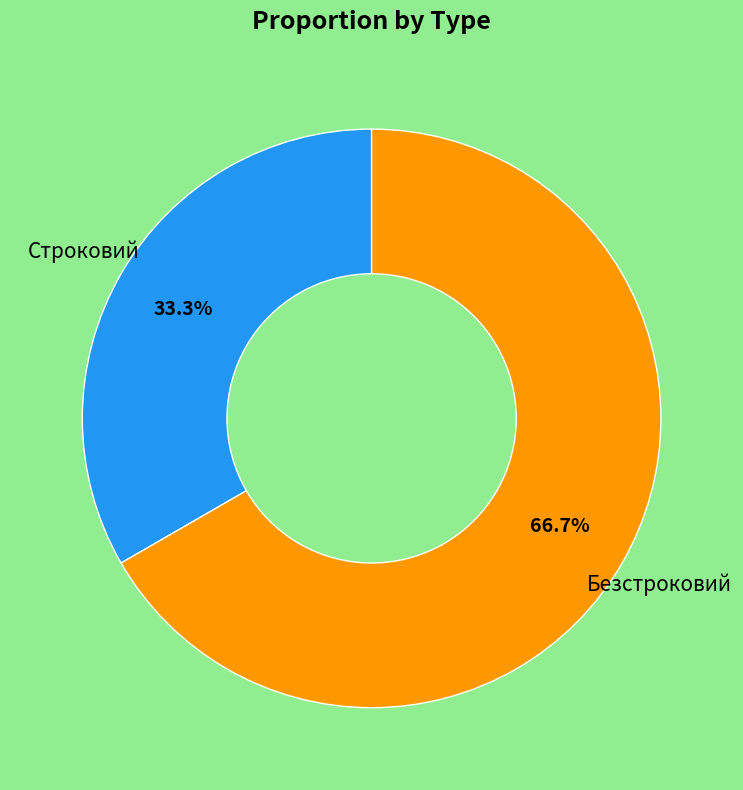

Is there any slice that represents more than half of the pie?

Yes